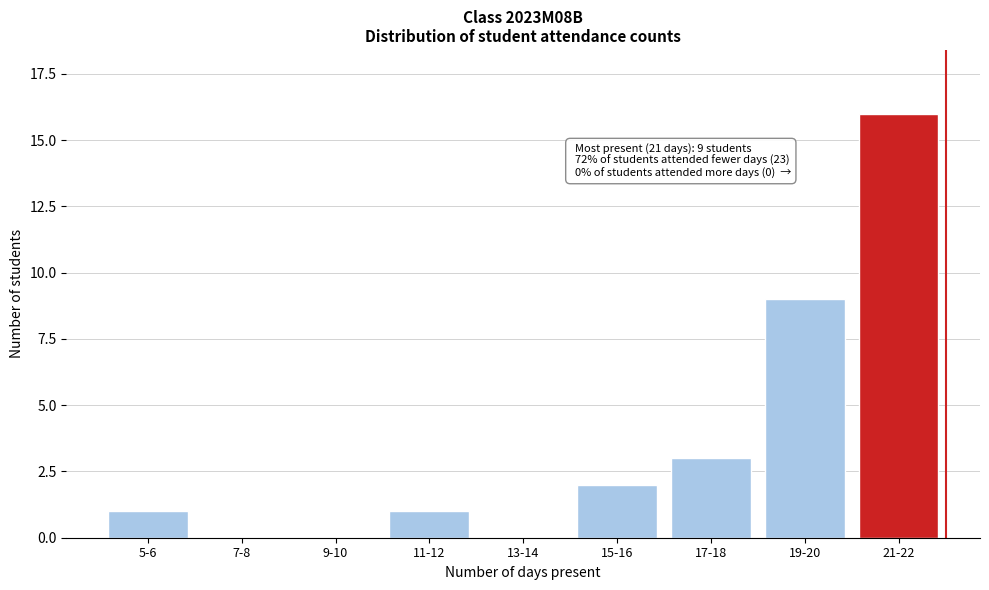

Reading left to right, transcribe all the data shown in this chart.

5-6=1	7-8=0	9-10=0	11-12=1	13-14=0	15-16=2	17-18=3	19-20=9	21-22=16